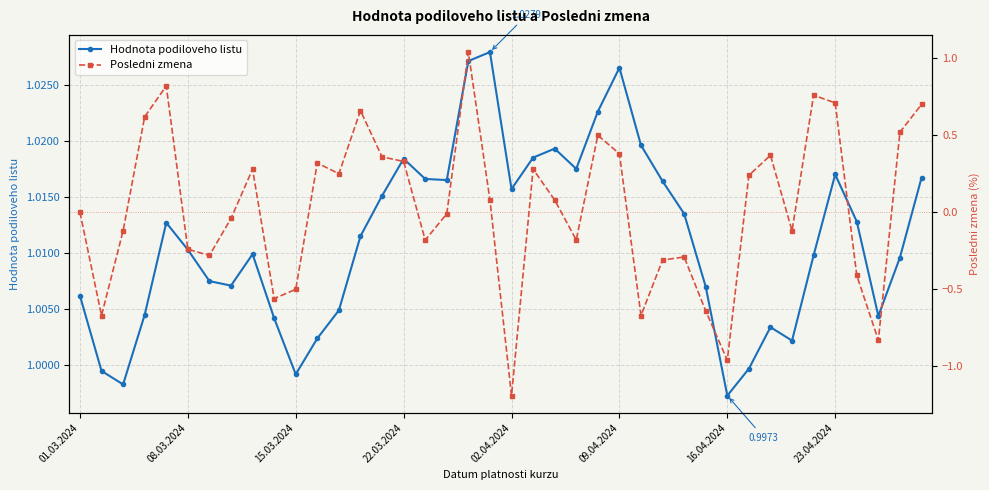

What is the value of the Posledni zmena point at the 15th from the left?

0.4